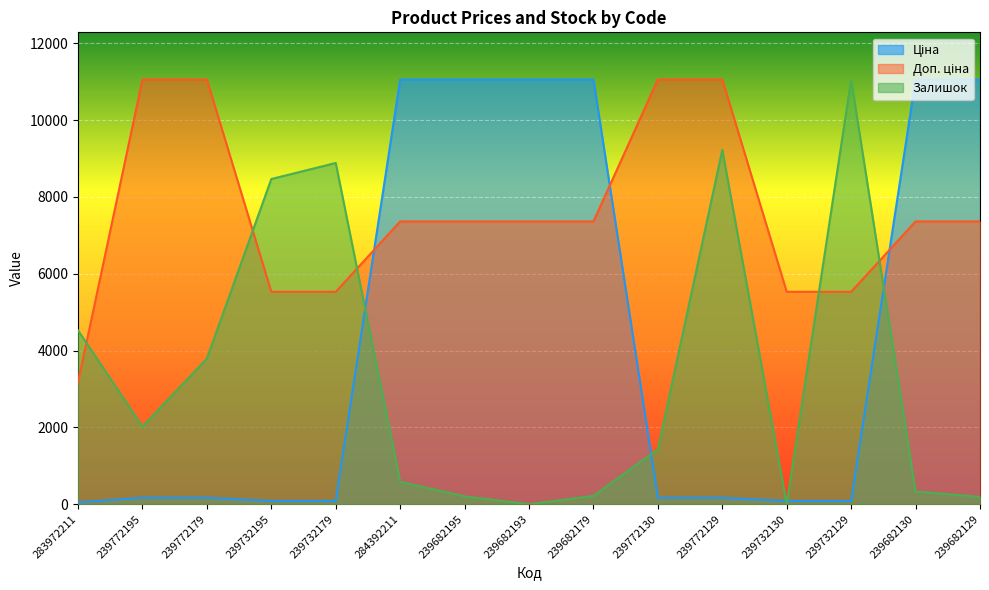

Is the value of Доп. ціна at 239732179 greater than the value of Ціна at 239732129?

Yes